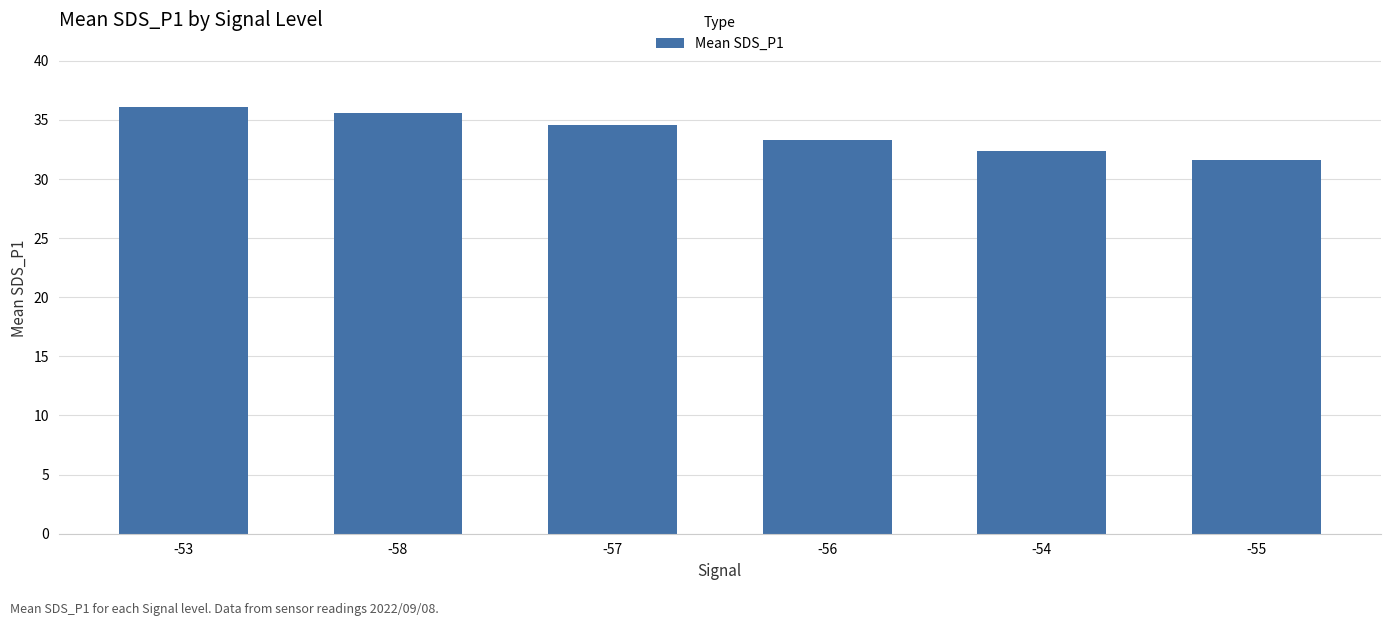

The chart shows a value of 35.5 at -58. True or false?

True